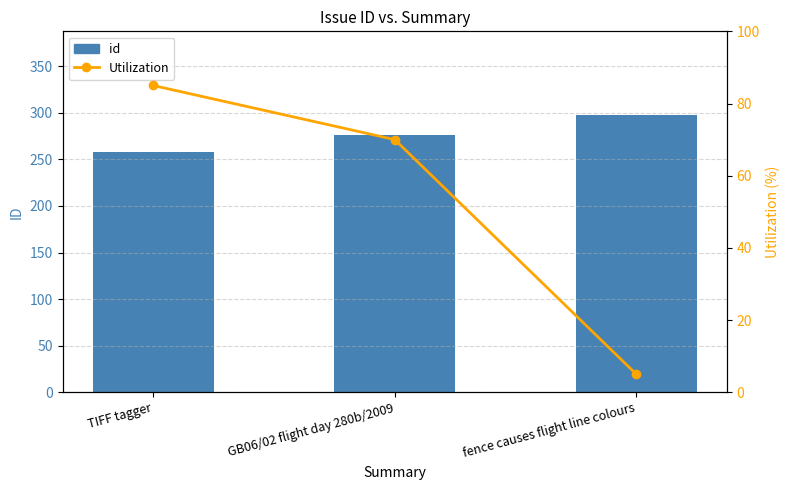

Which label corresponds to the smallest value in the chart?

fence causes flight line colours